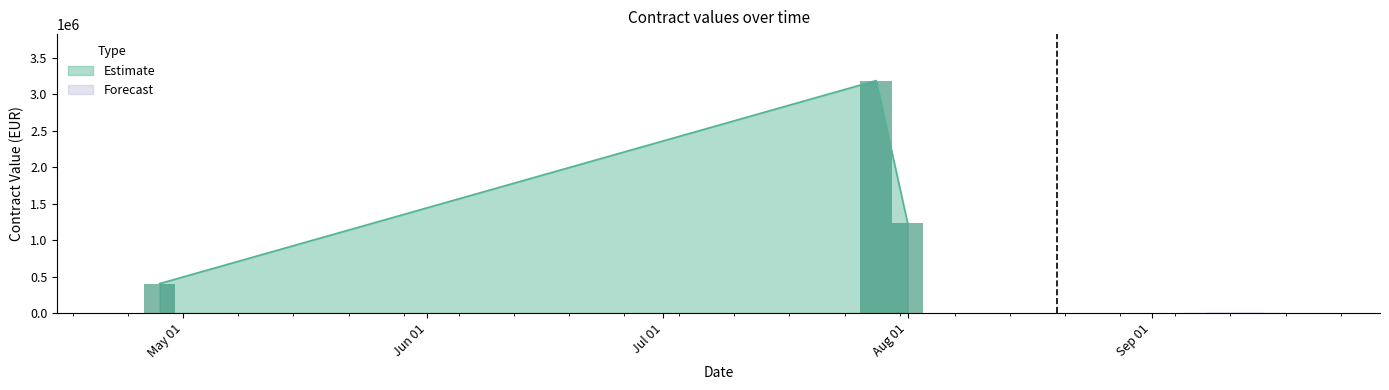

How many categories are shown in the chart?

5